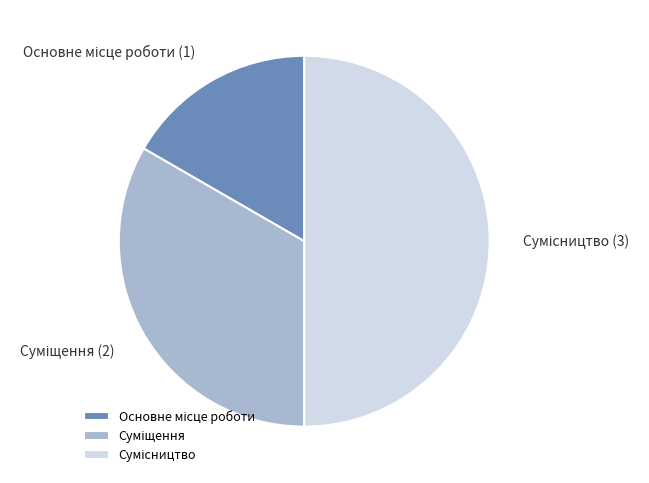

How many slices are in this pie chart?

3